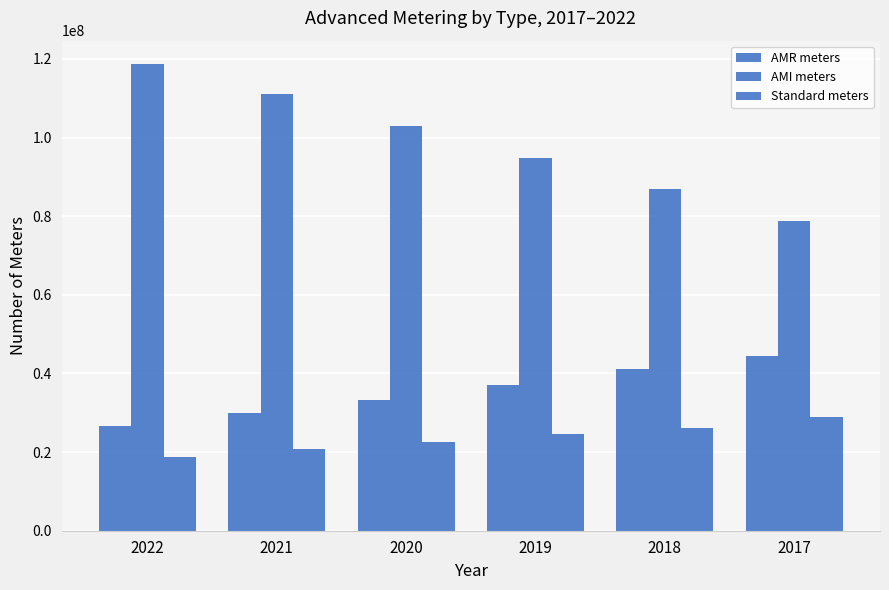

What is the greatest value displayed?

118722741